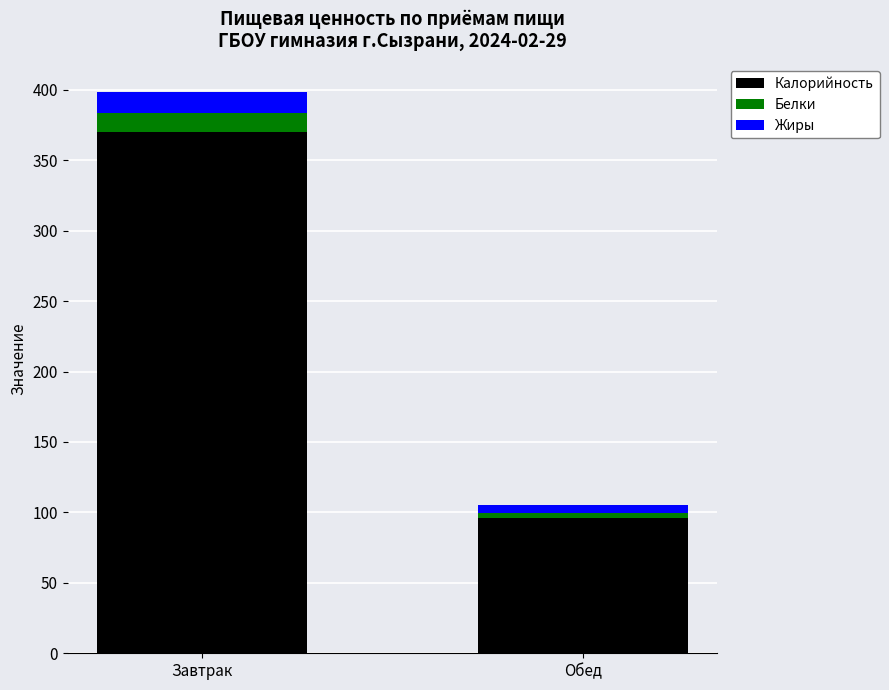

Reading right to left, what are the values for Калорийность?

Обед=96.1	Завтрак=370.0